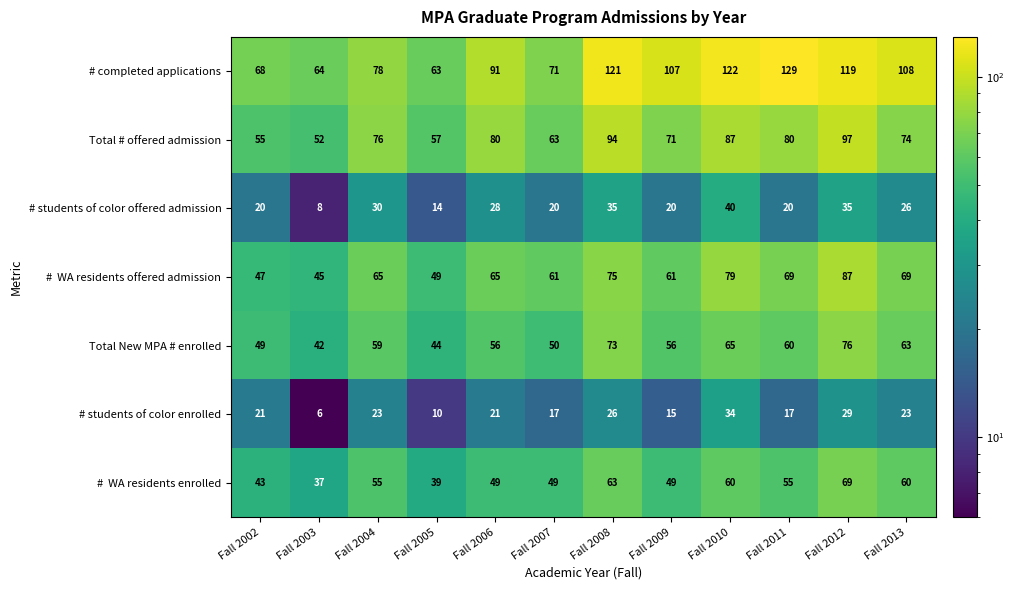

At which label does Total New MPA # enrolled reach its peak?

Fall 2012